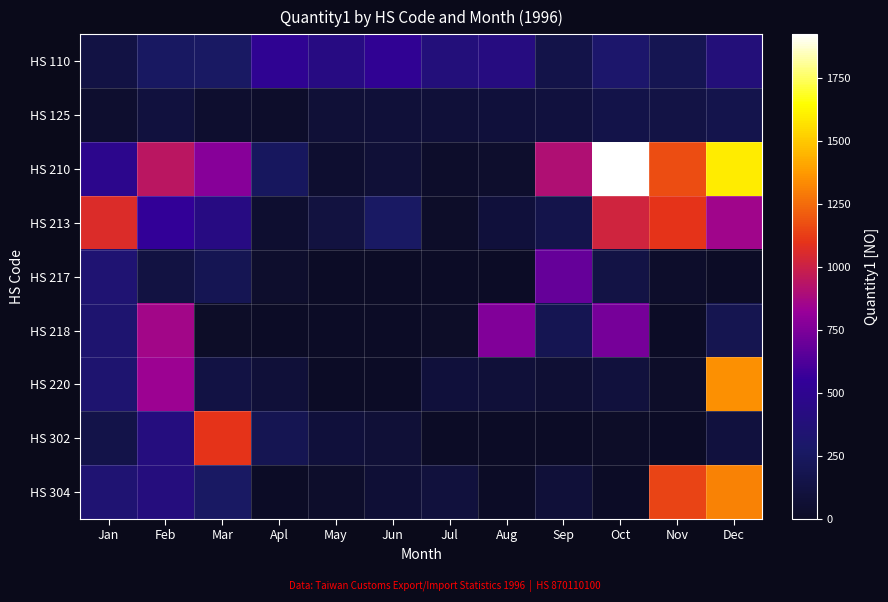

Between May and Jul, which is larger?

May